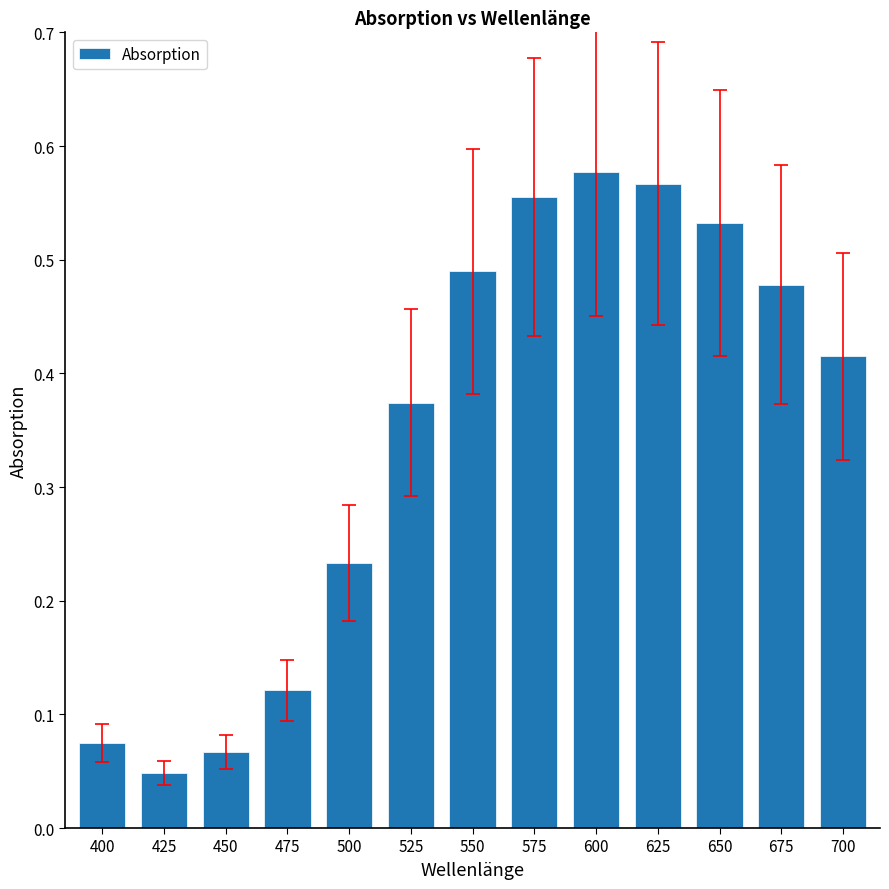

What is the change in value from 425 to 600?

+0.5